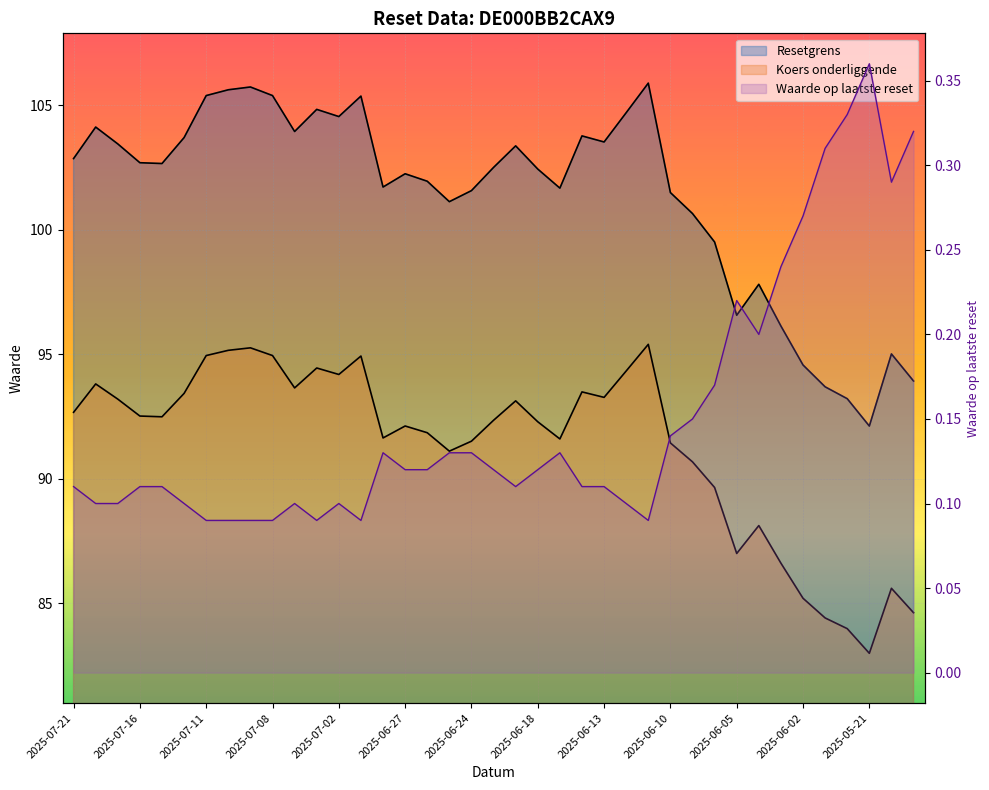

Which series changed the most between 2025-07-10 and 2025-05-23?

Resetgrens